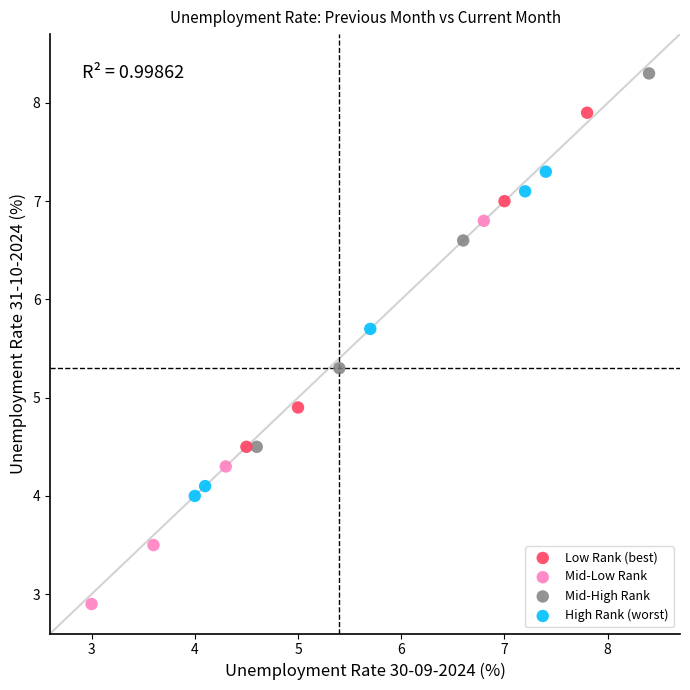

Which series has the widest spread of Y values?

Mid-Low Rank